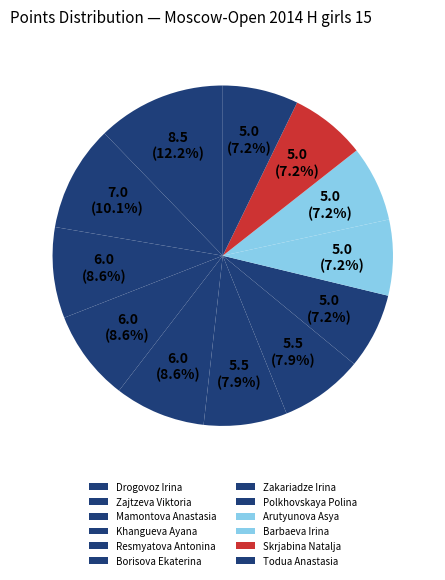

To the nearest percent, what is the combined percentage of Zajtzeva Viktoria and Skrjabina Natalja?

17%